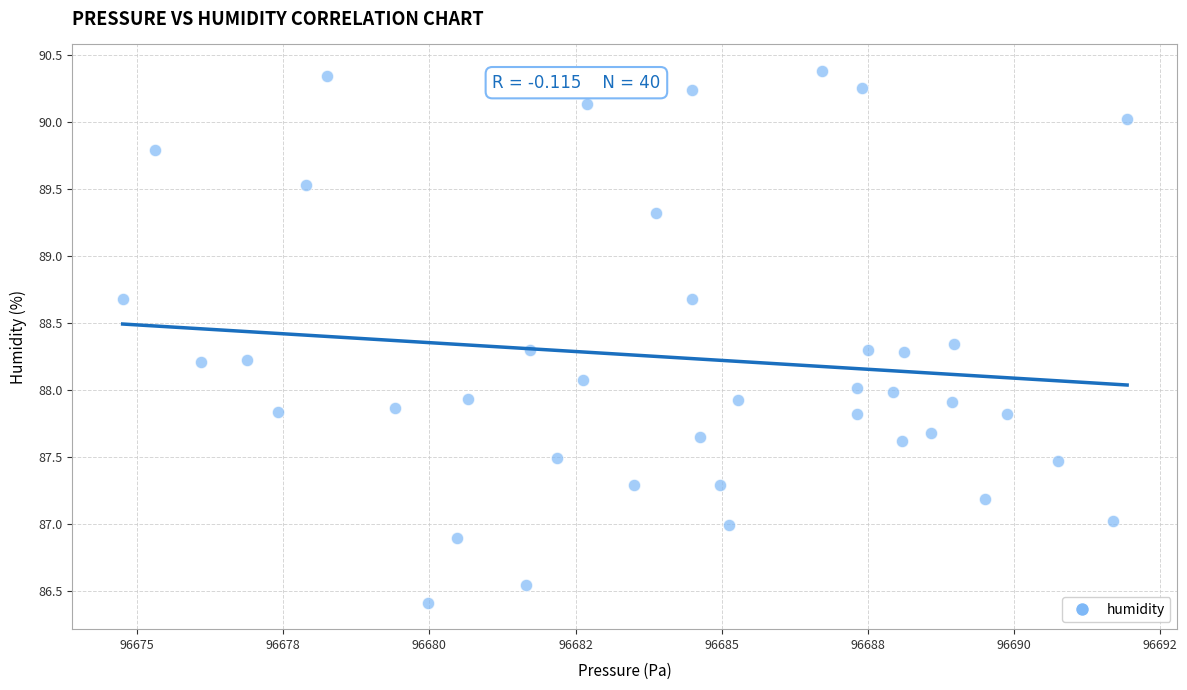

What is the range of Y values (max minus min)?

4.0